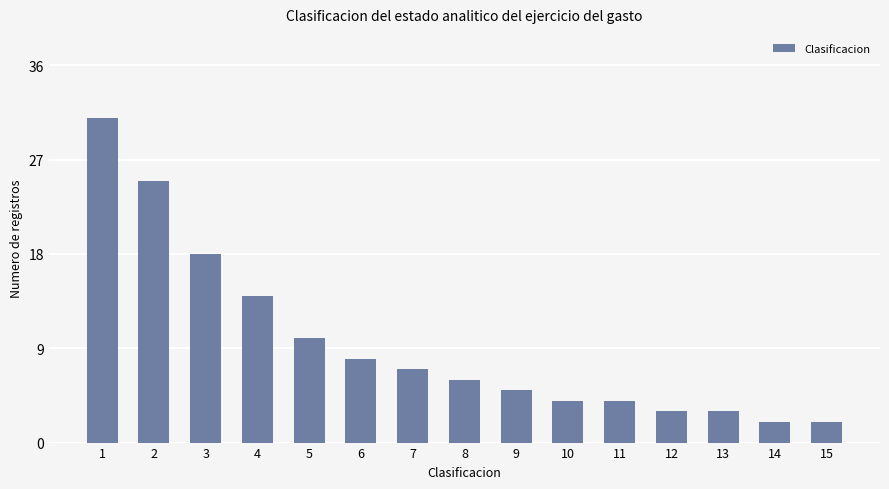

What is the sum of all values?

142